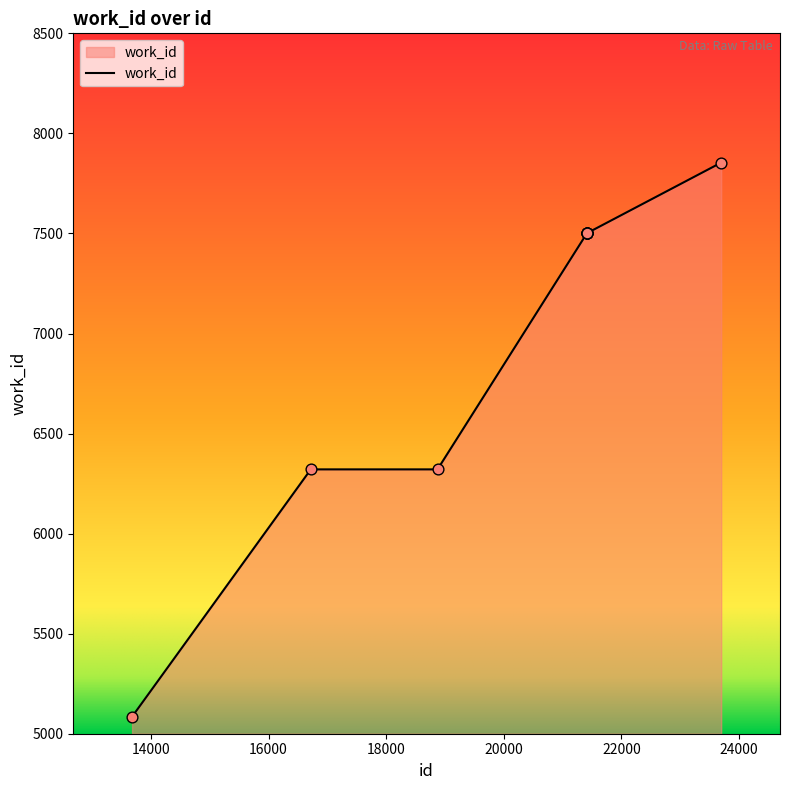

What is the difference between the maximum and minimum values?

2769